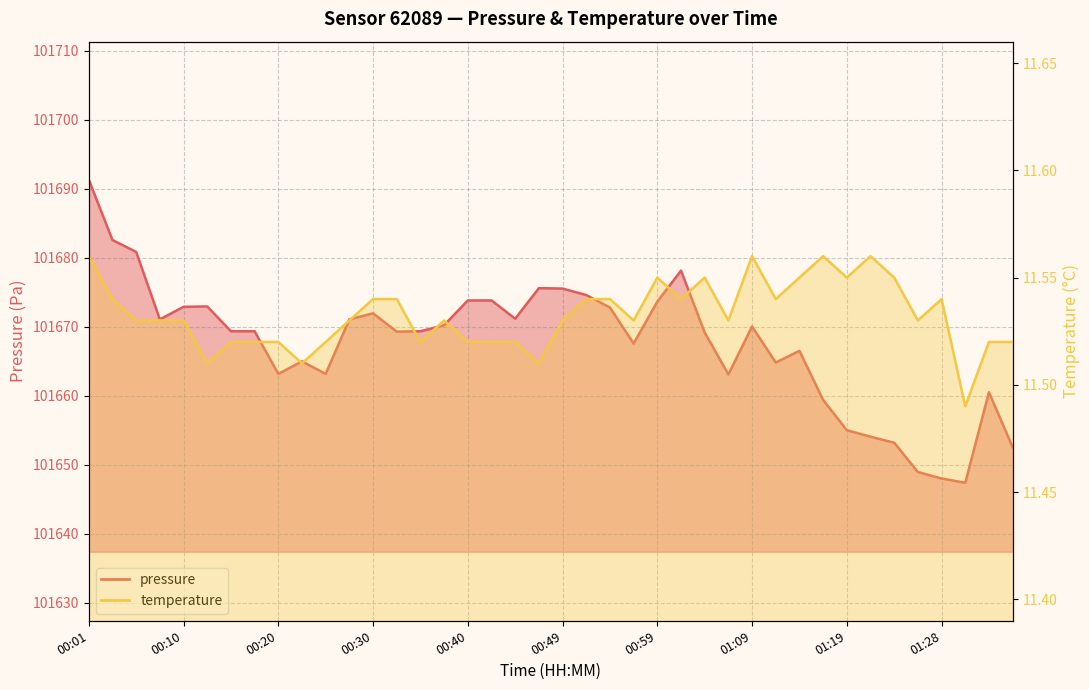

List the series in order of their peak value, highest first.

pressure, temperature